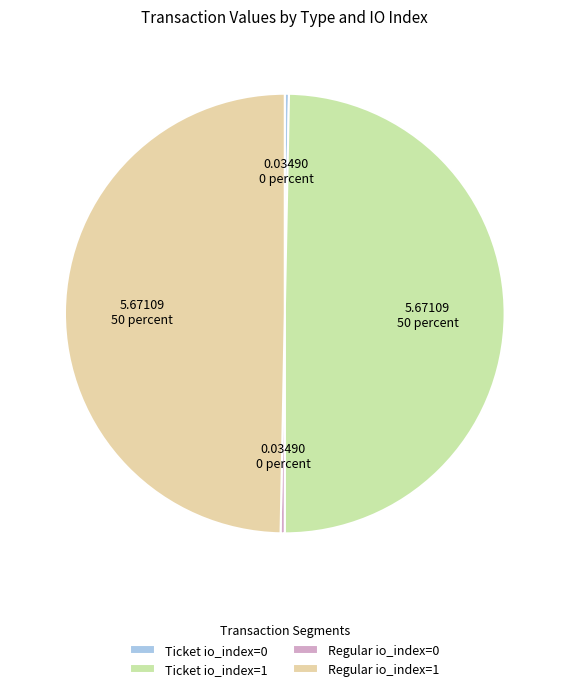

To the nearest percent, what is the combined percentage of Regular io_index=0 and Regular io_index=1?

50%